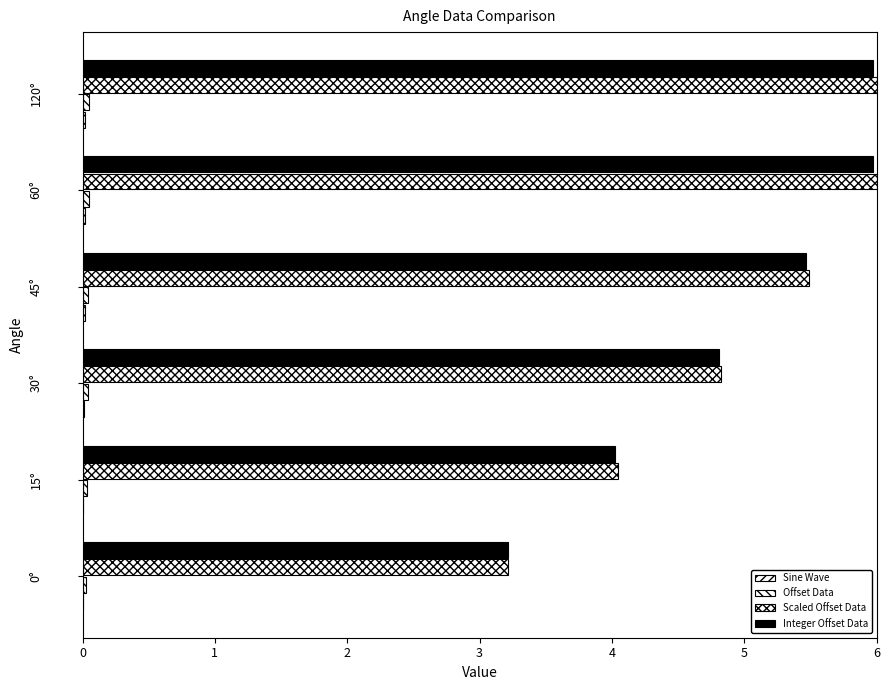

How many series are shown in this chart?

4